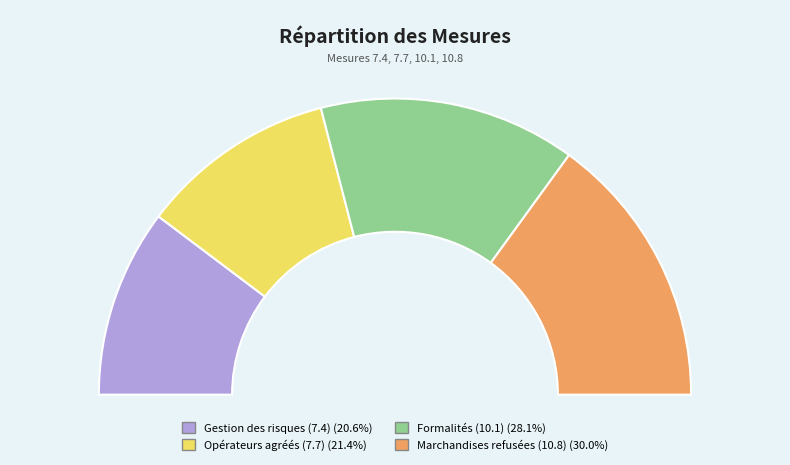

What is the largest slice in the pie chart?

Marchandises refusées (10.8)